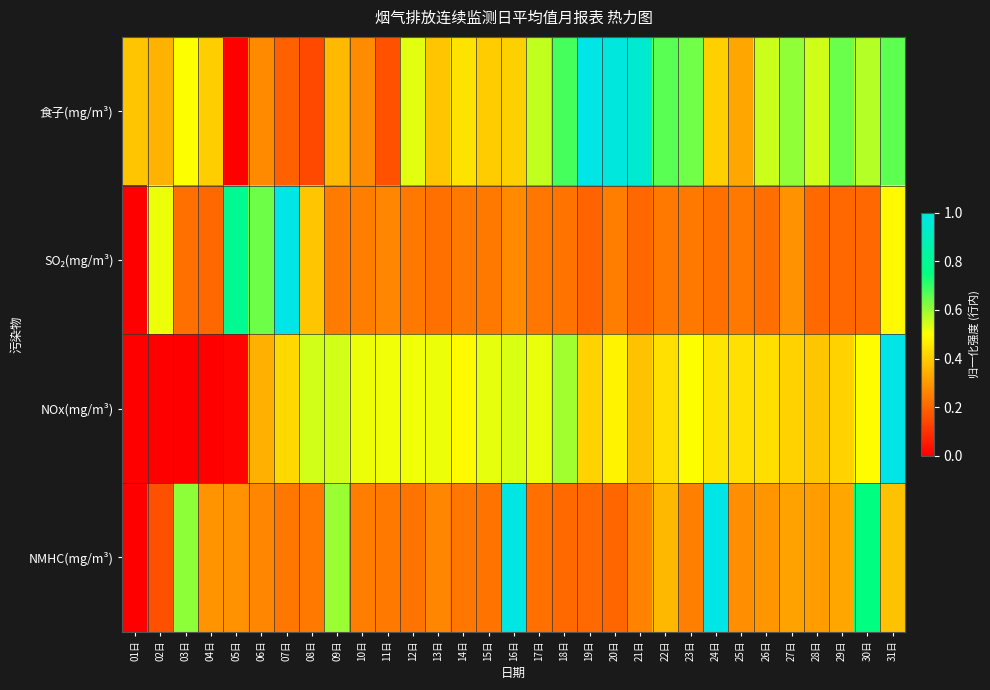

At how many categories does at least one series exceed 0?

31